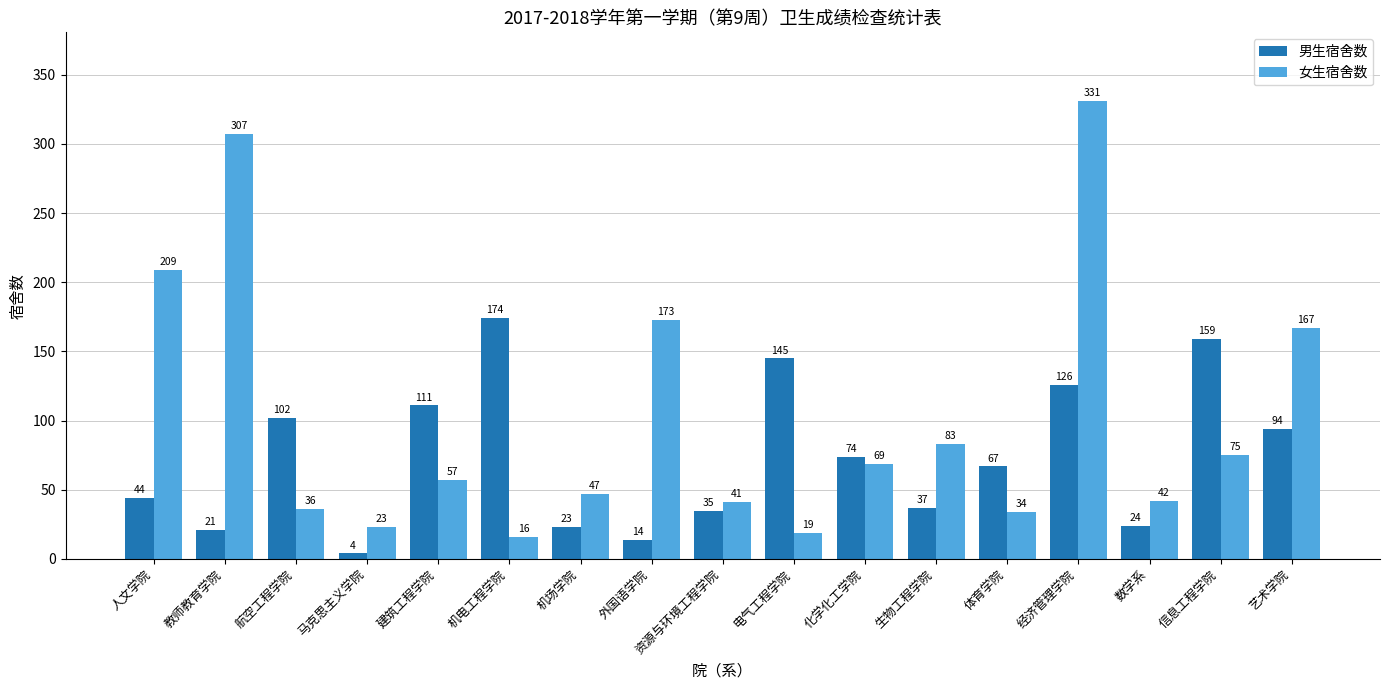

True or false: 女生宿舍数 has a value of 80 at 机场学院.

False